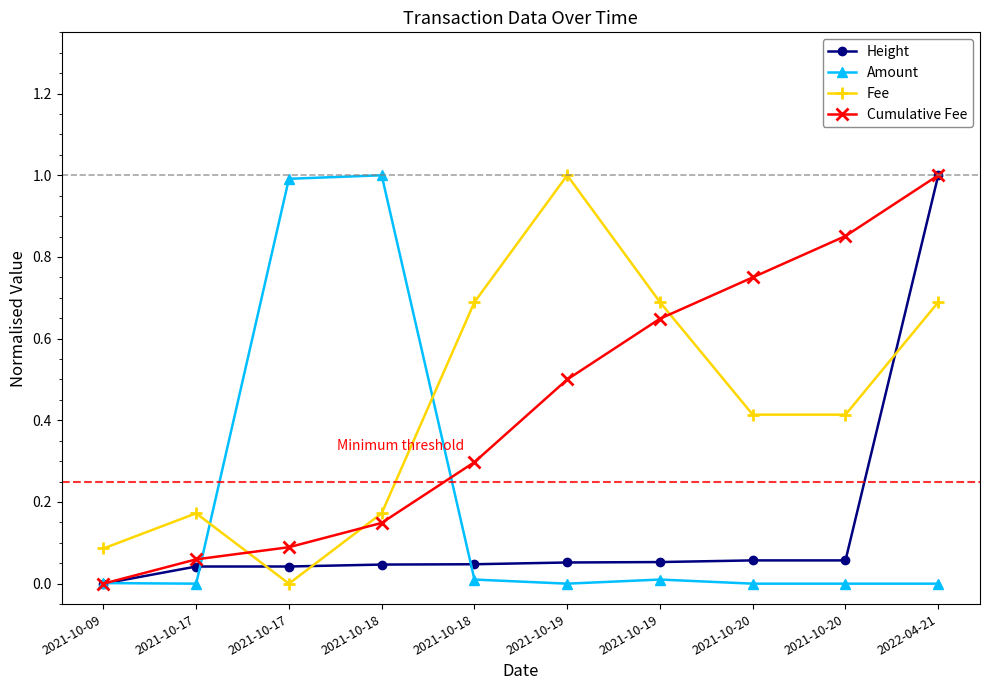

What are all the series names shown in the legend?

Height, Amount, Fee, Cumulative Fee